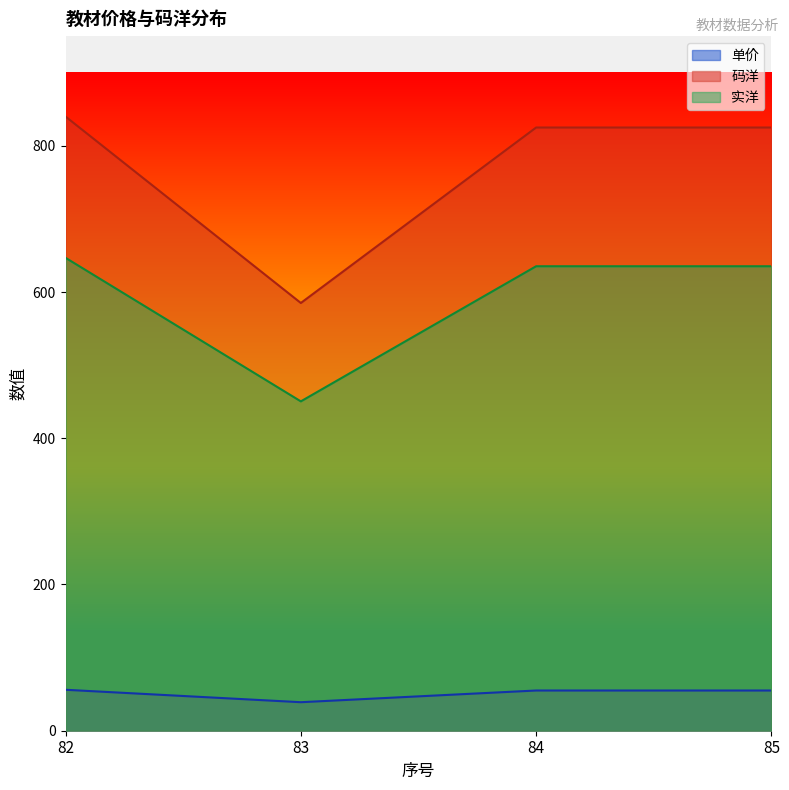

At which label does 单价 reach its peak?

82